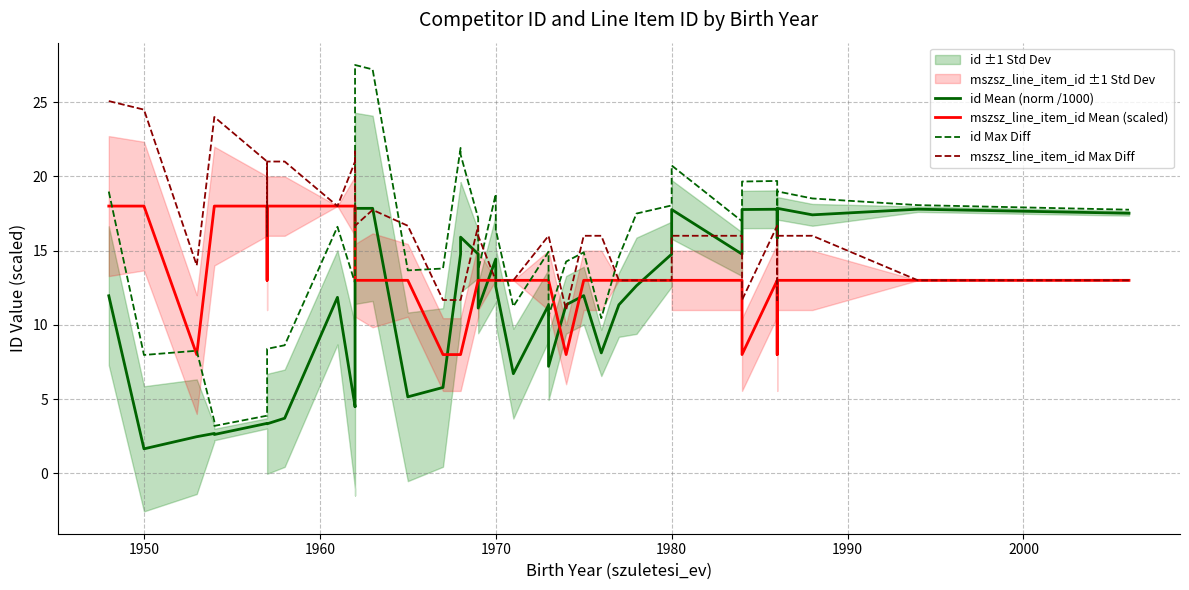

True or false: mszsz_line_item_id Mean (scaled) and mszsz_line_item_id Max Diff cross at least once.

False